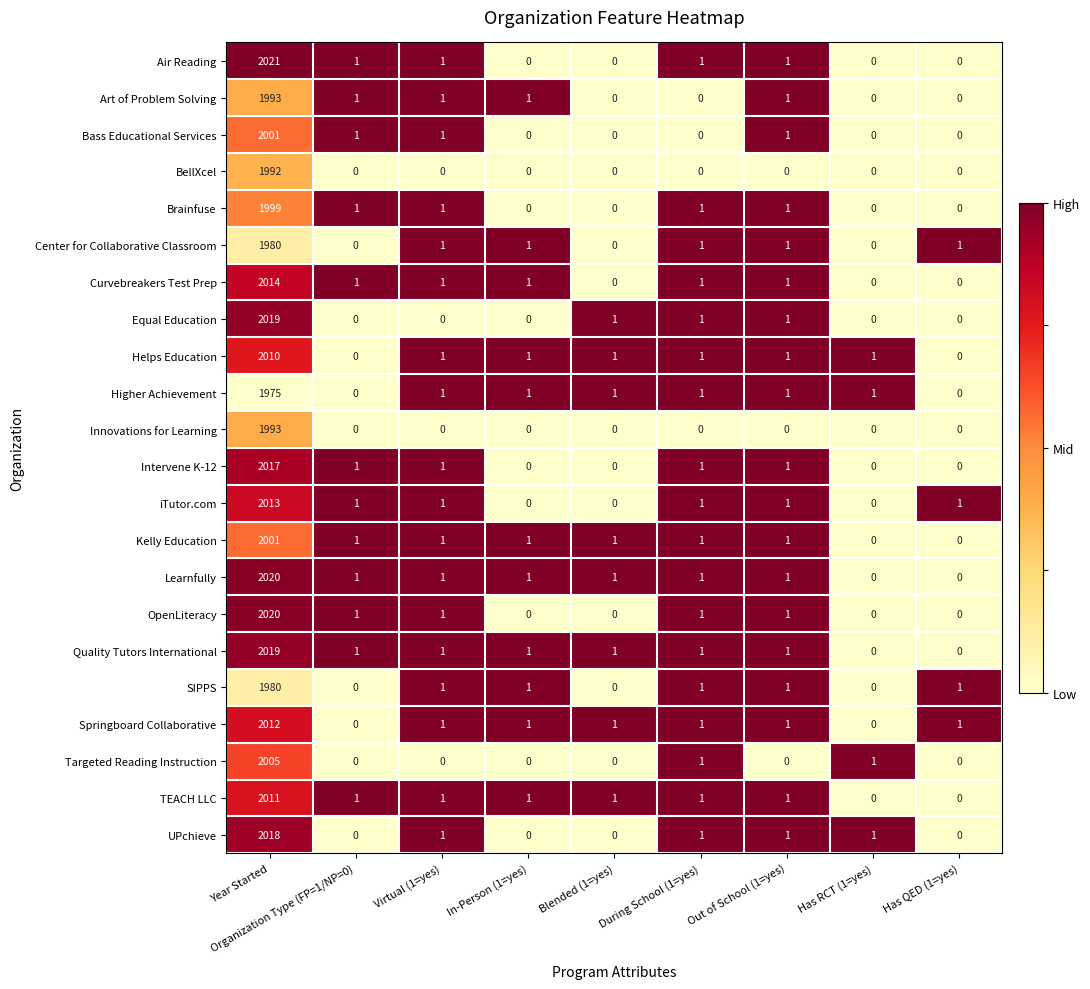

What is the sum of all Targeted Reading Instruction values?

2007